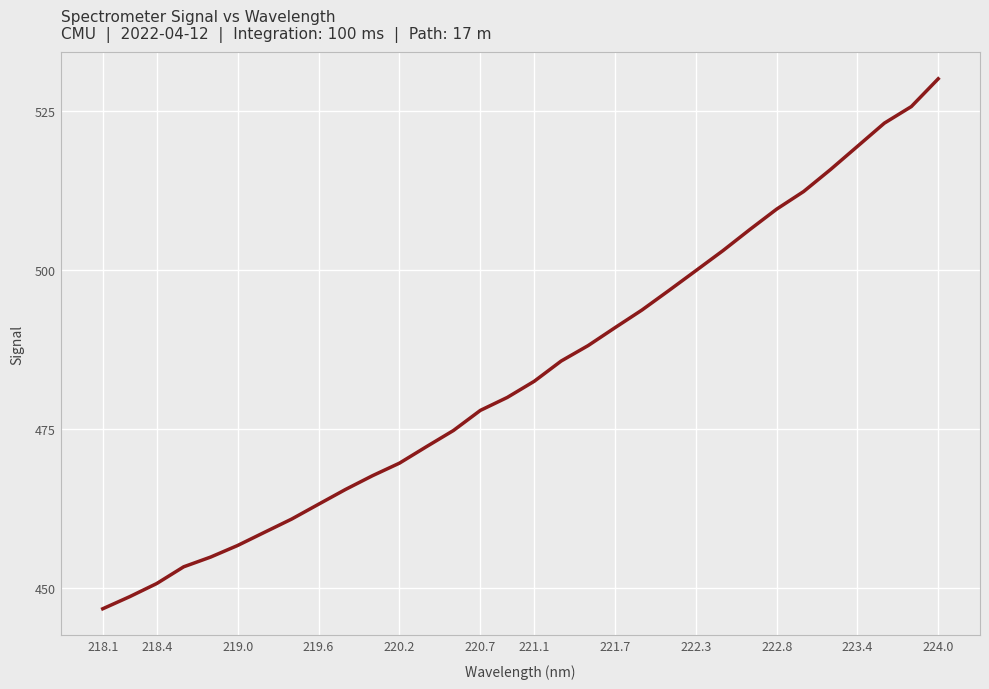

What is the greatest value displayed?

530.1